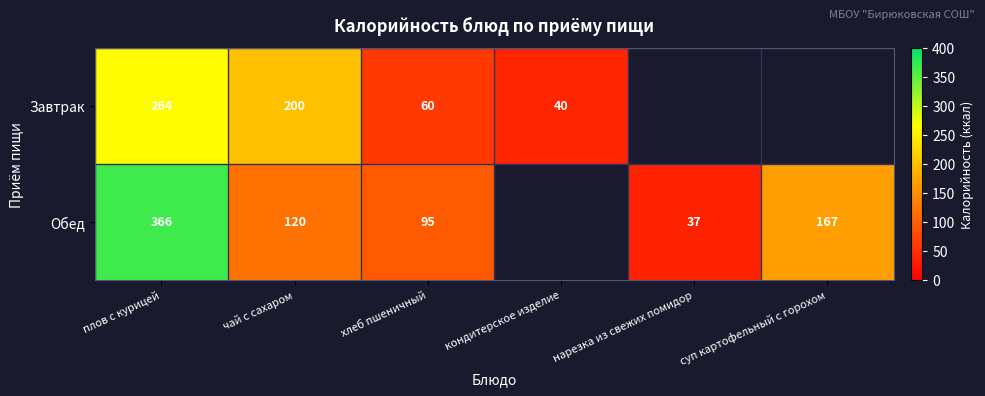

The Обед series shows 167 at суп картофельный с горохом. True or false?

True